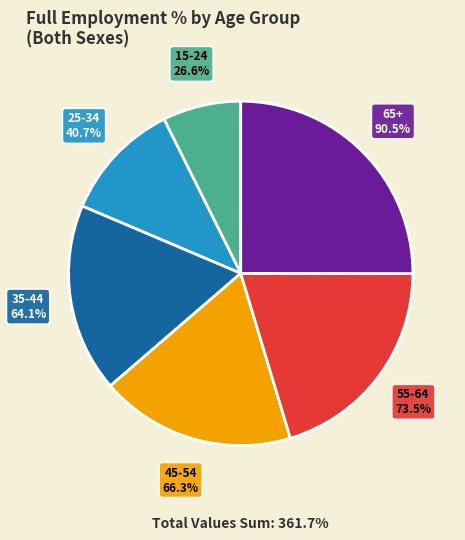

Does 65+ account for over 50% of the chart?

No